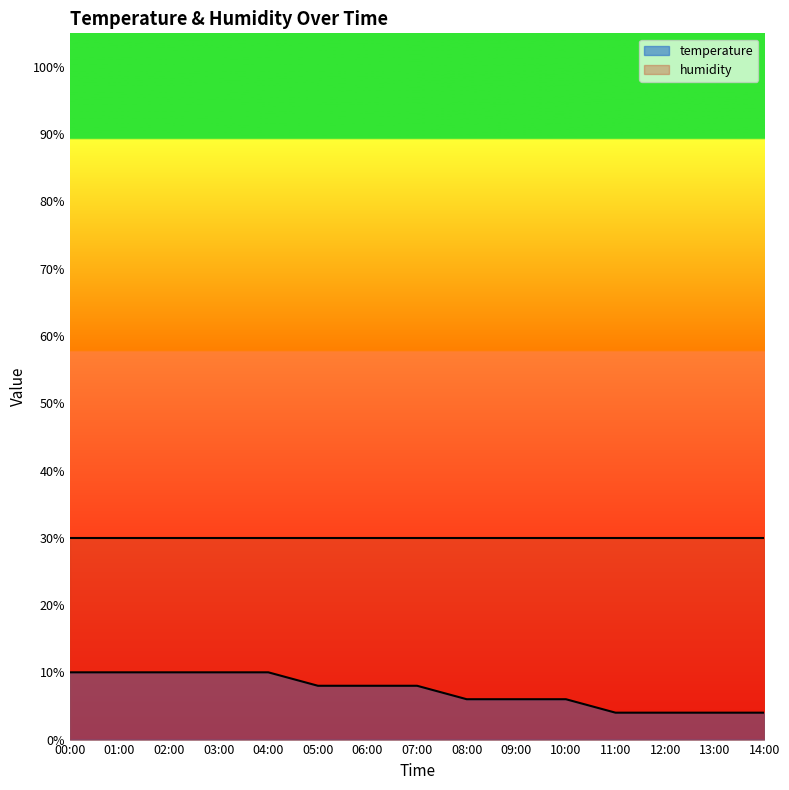

True or false: there are more than 0 points higher than both neighbors.

False